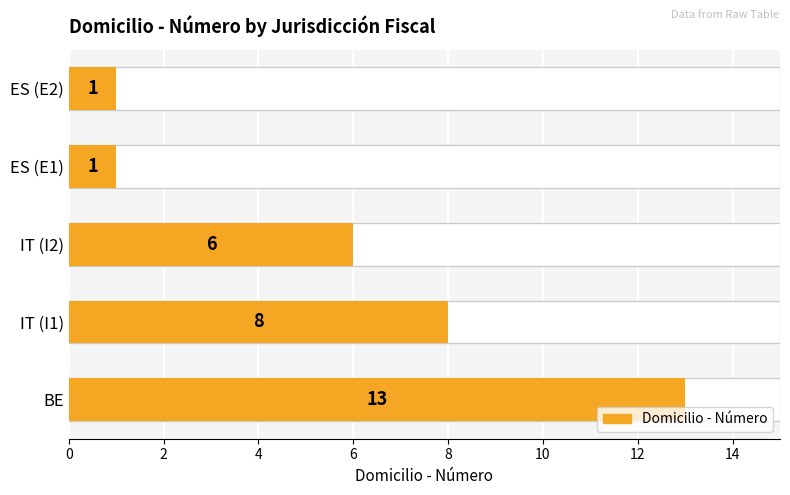

Count the number of values greater than 6.

2